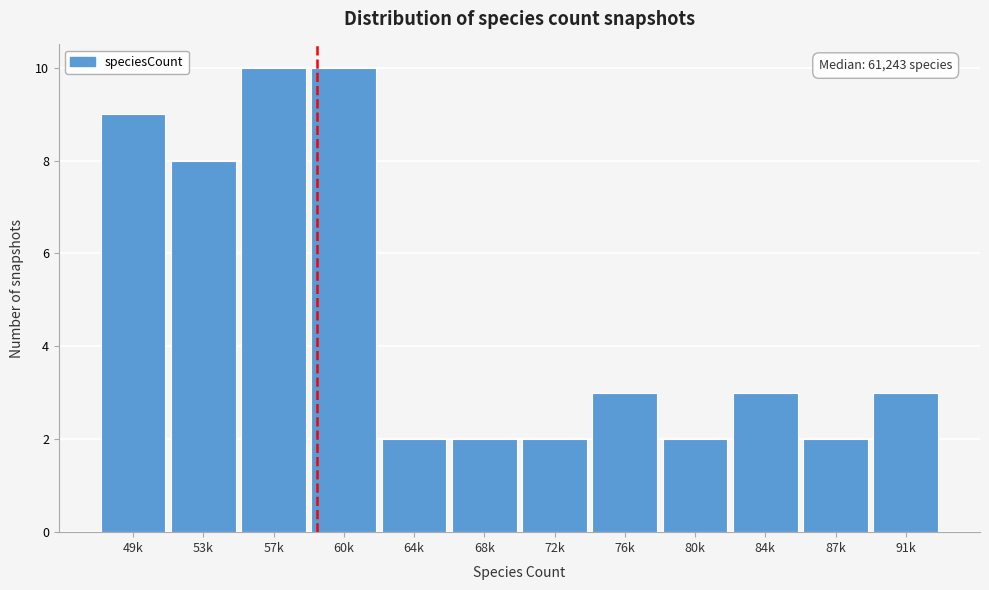

Reading right to left, list all the values displayed in this chart.

3	2	3	2	3	2	2	2	10	10	8	9